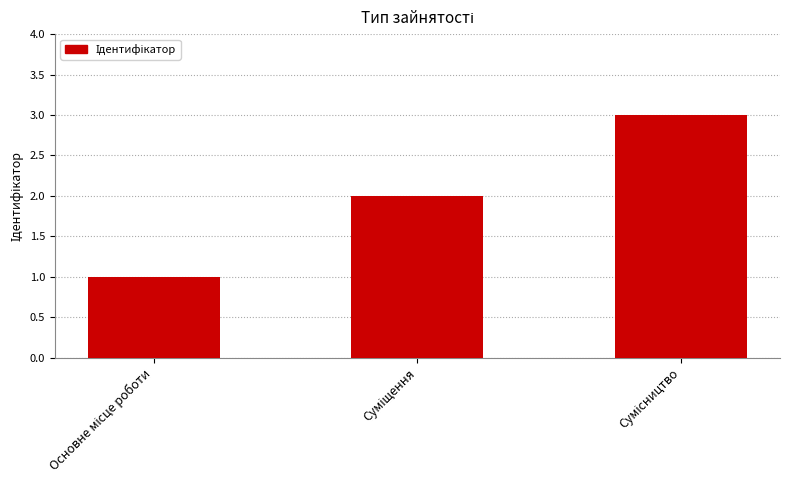

What is the maximum value shown in the chart?

3